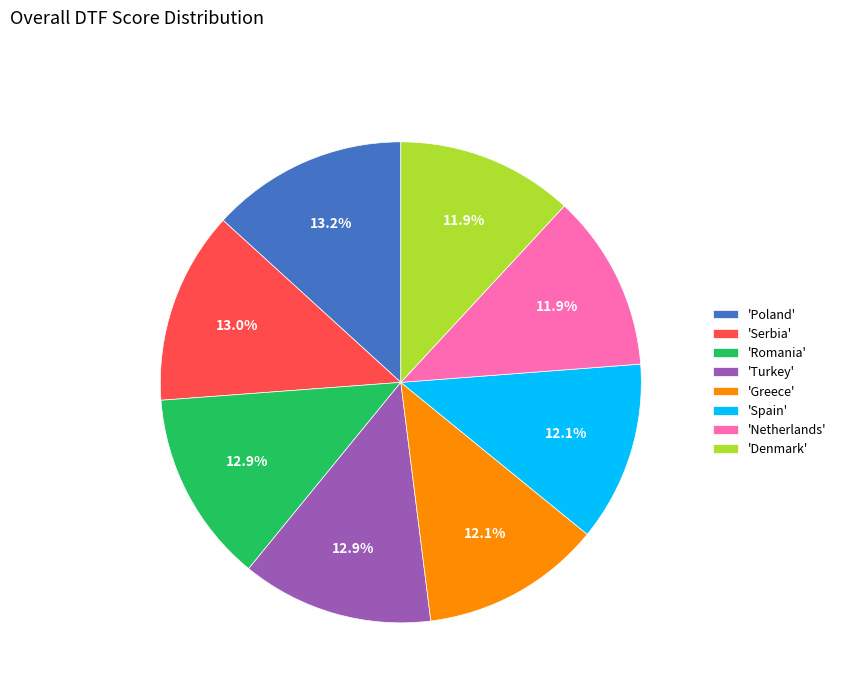

What is the ratio of the value at 'Romania' to the value at 'Greece'?

1.1